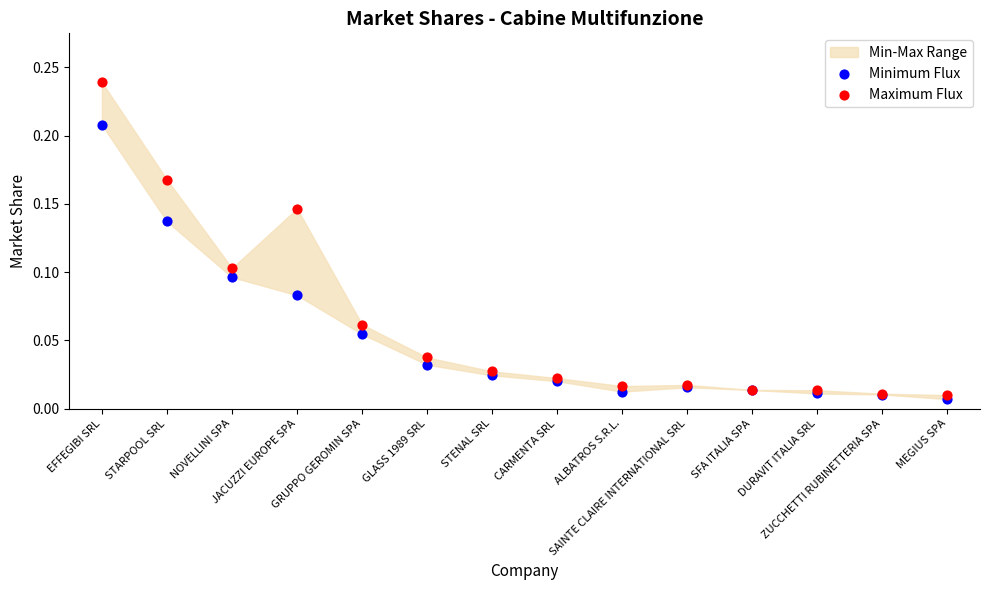

Which series reaches the maximum Y coordinate?

Maximum Flux